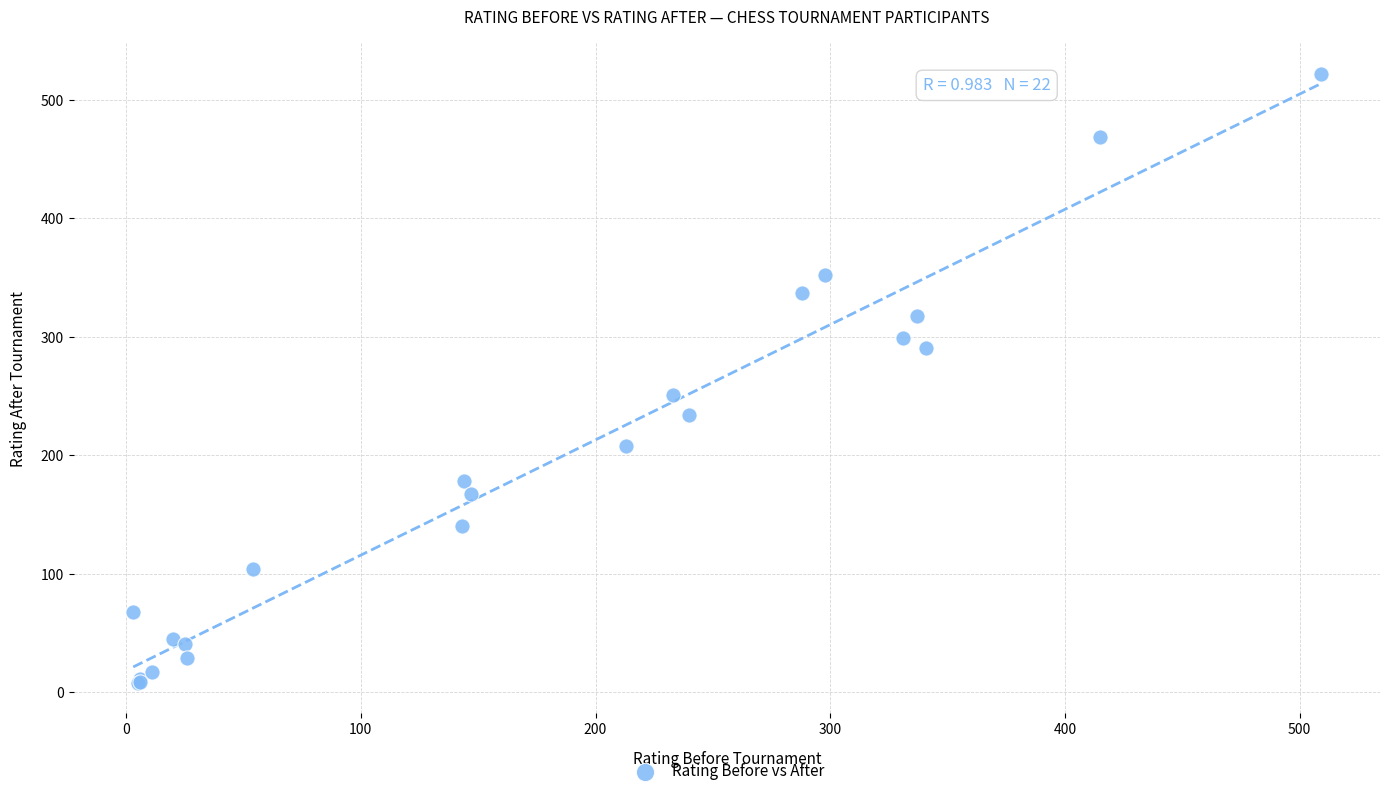

What Y value in the scatter plot is closest to 265?

251